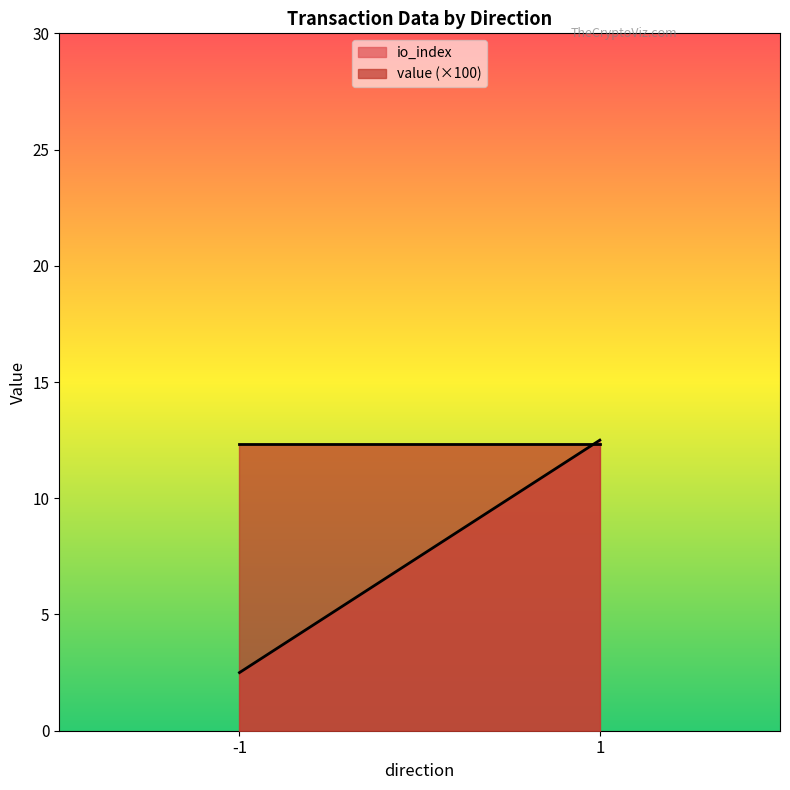

Does the chart display data point markers on the line(s)?

No